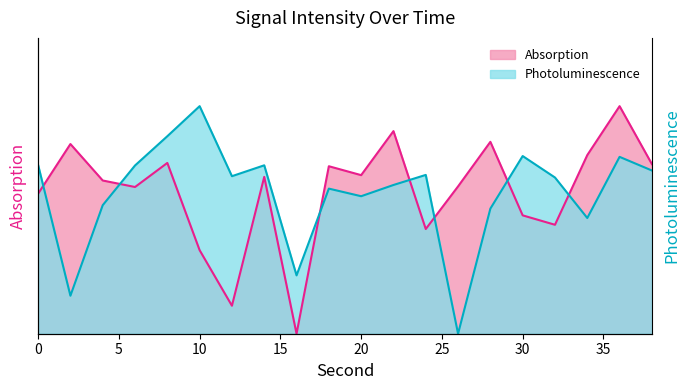

At how many categories does at least one series exceed 0?

20